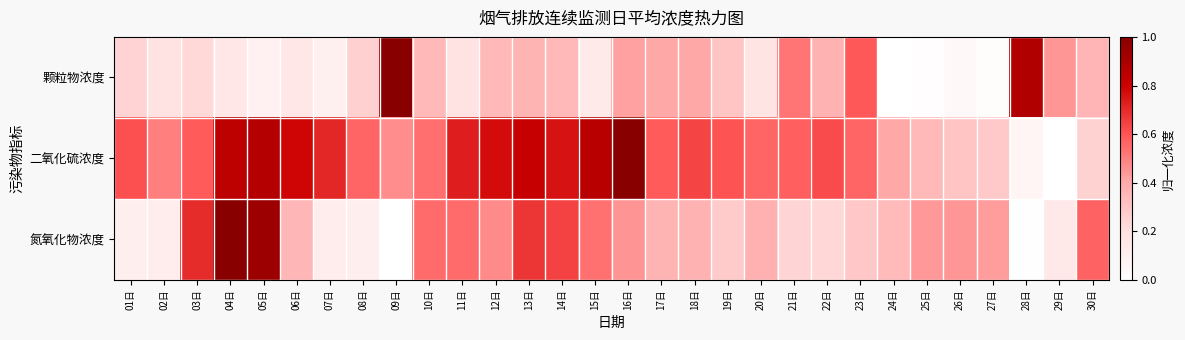

Reading right to left, what are all the values shown in this chart?

颗粒物浓度: 30日=0.4	29日=0.4	28日=0.9	27日=0.0	26日=0.0	25日=0.0	24日=0.0	23日=0.6	22日=0.4	21日=0.5	20日=0.2	19日=0.3	18日=0.4	17日=0.4	16日=0.4	15日=0.1	14日=0.3	13日=0.4	12日=0.3	11日=0.2	10日=0.3	09日=1.0	08日=0.3	07日=0.1	06日=0.2	05日=0.1	04日=0.2	03日=0.2	02日=0.2	01日=0.2
二氧化硫浓度: 30日=0.3	29日=0.0	28日=0.1	27日=0.3	26日=0.3	25日=0.3	24日=0.4	23日=0.6	22日=0.6	21日=0.6	20日=0.6	19日=0.6	18日=0.6	17日=0.6	16日=1.0	15日=0.9	14日=0.8	13日=0.8	12日=0.8	11日=0.7	10日=0.5	09日=0.5	08日=0.6	07日=0.7	06日=0.8	05日=0.9	04日=0.8	03日=0.6	02日=0.5	01日=0.6
氮氧化物浓度: 30日=0.6	29日=0.1	28日=0.0	27日=0.4	26日=0.4	25日=0.4	24日=0.3	23日=0.3	22日=0.2	21日=0.2	20日=0.4	19日=0.3	18日=0.4	17日=0.4	16日=0.5	15日=0.5	14日=0.6	13日=0.7	12日=0.5	11日=0.5	10日=0.5	09日=0.0	08日=0.1	07日=0.1	06日=0.4	05日=0.9	04日=1.0	03日=0.7	02日=0.1	01日=0.1